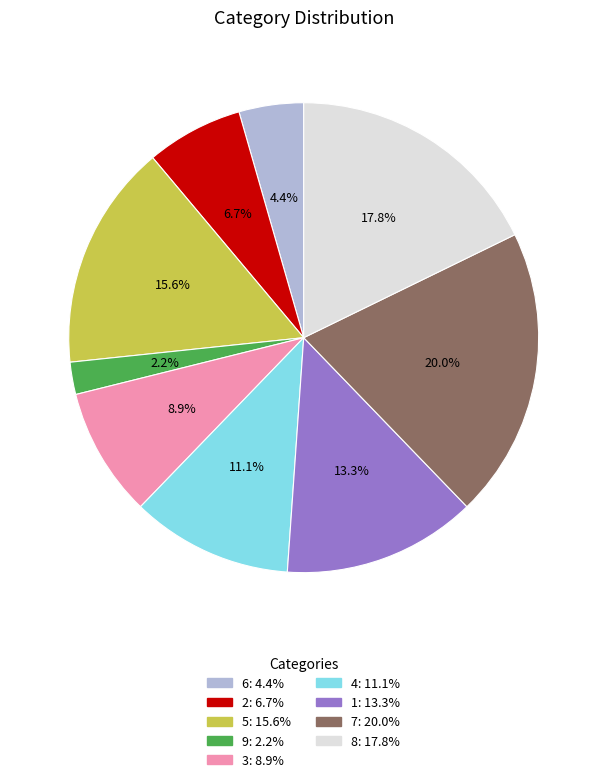

What is the smallest slice in the pie chart?

9